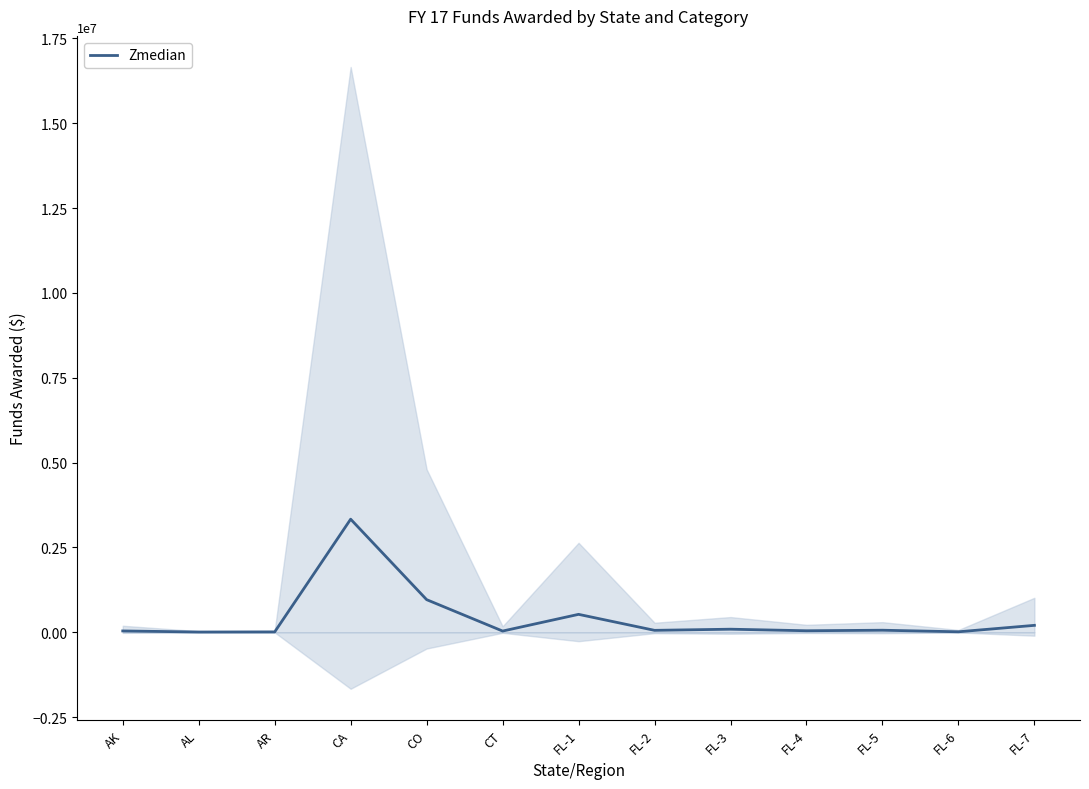

Where is the first local minimum?

AL